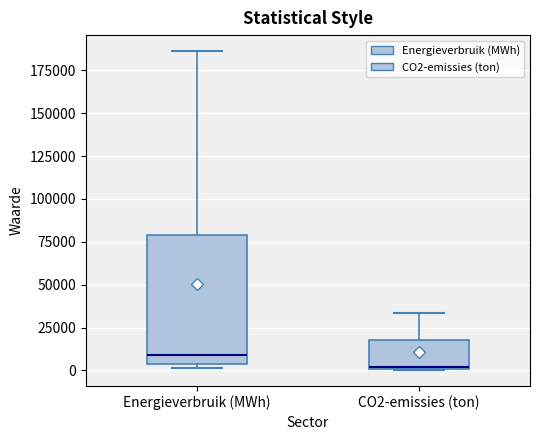

Reading left to right, read every box against the y-axis: the position of its median line, the range the box covers, and the ends of its whiskers. The values are not printed on the chart, so give them approximately, as read against the axis.

Energieverbruik (MWh): median 10000, box 5000 to 80000, whiskers 0 to 185000
CO2-emissies (ton): median 0, box 0 to 20000, whiskers 0 to 35000